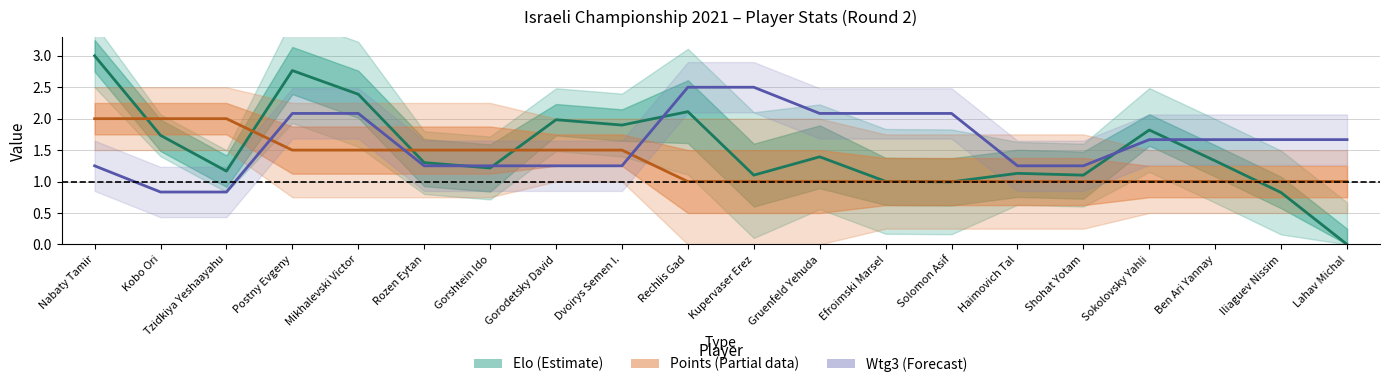

Rank the series at Sokolovsky Yahli from highest to lowest value.

Elo (normalized), Wtg3 (normalized), Points